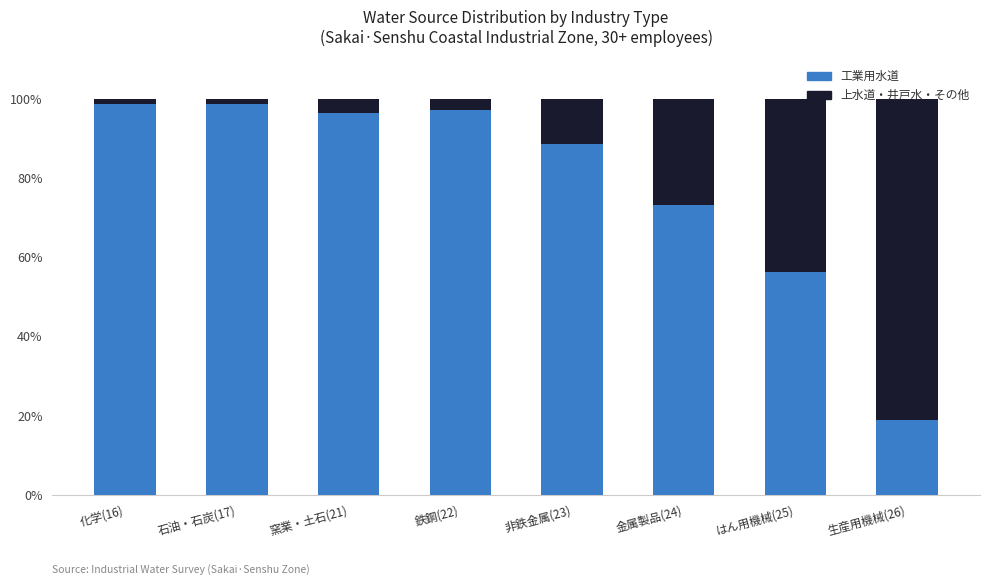

What is the total value across all series at 非鉄金属(23)?

100.0